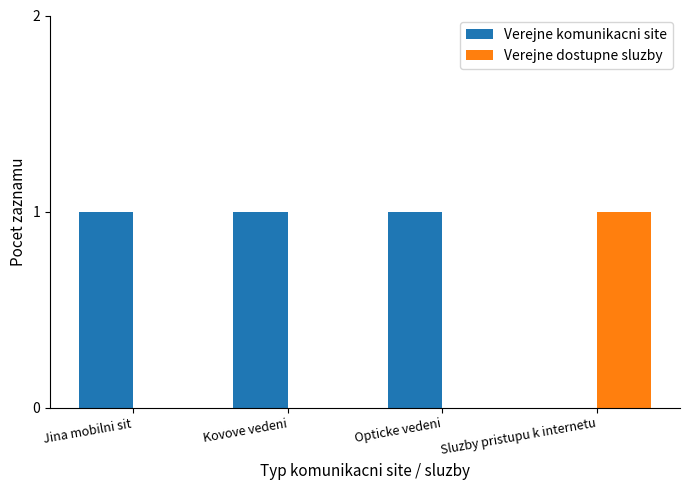

Count the number of data series in this chart.

2